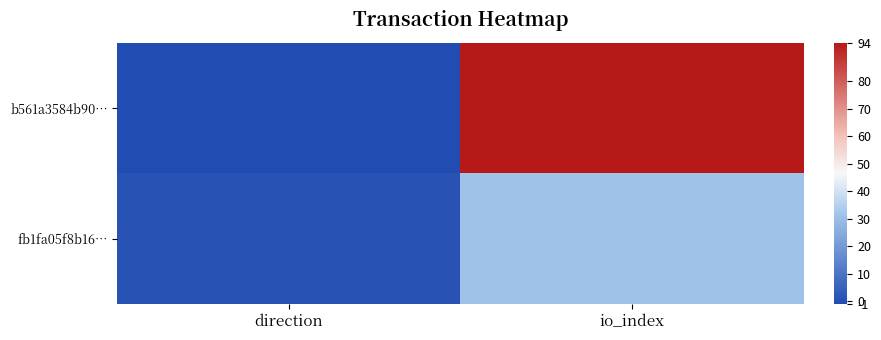

Reading left to right, what are all the values shown in this chart?

b561a3584b90…: direction=-1	io_index=94
fb1fa05f8b16…: direction=1	io_index=31